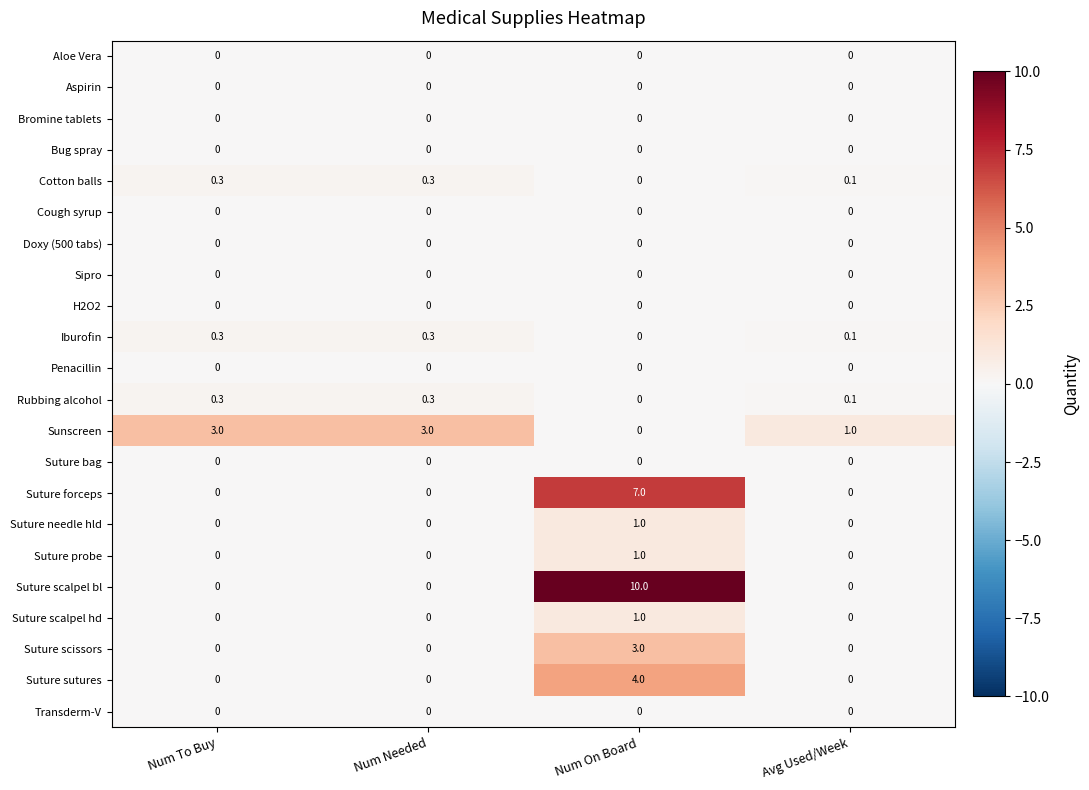

At how many categories does at least one series exceed 9?

1